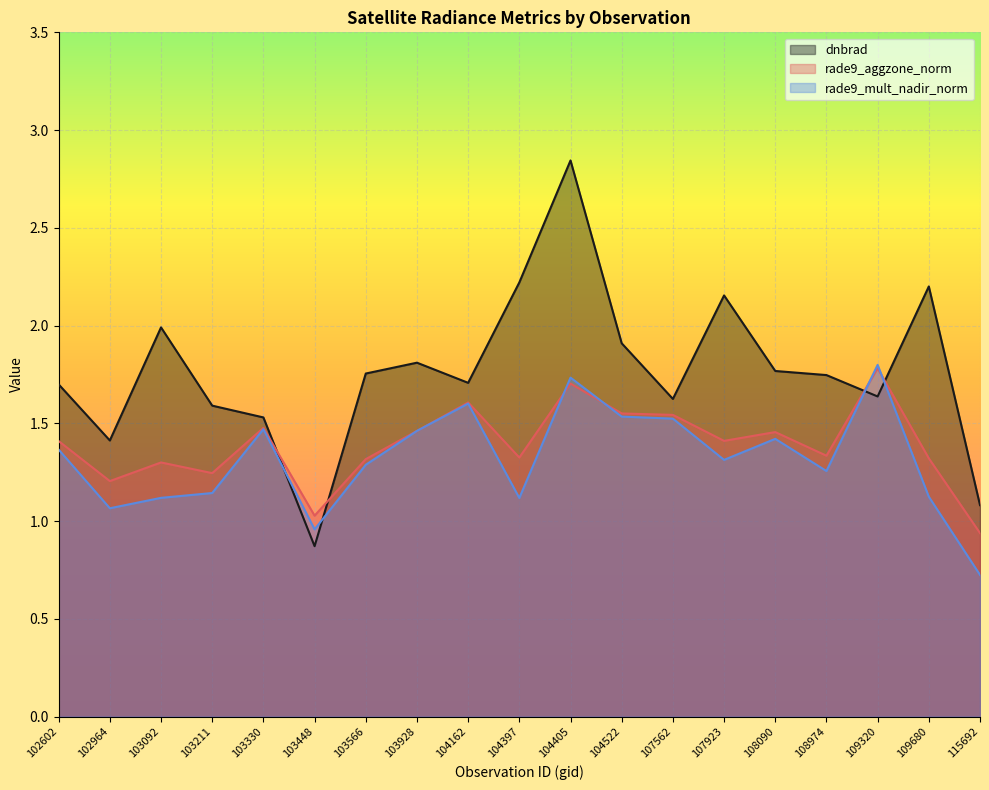

Which series has the largest range (max minus min)?

dnbrad